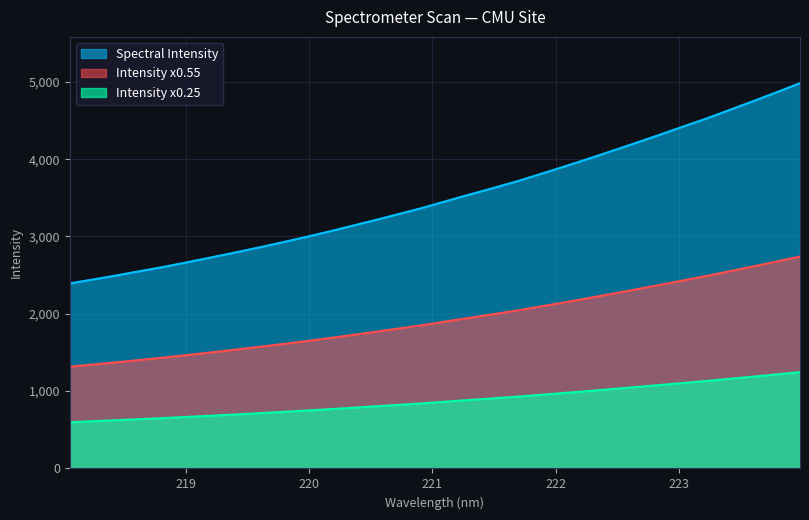

At which category does the chart reach its minimum across all series?

218.0596